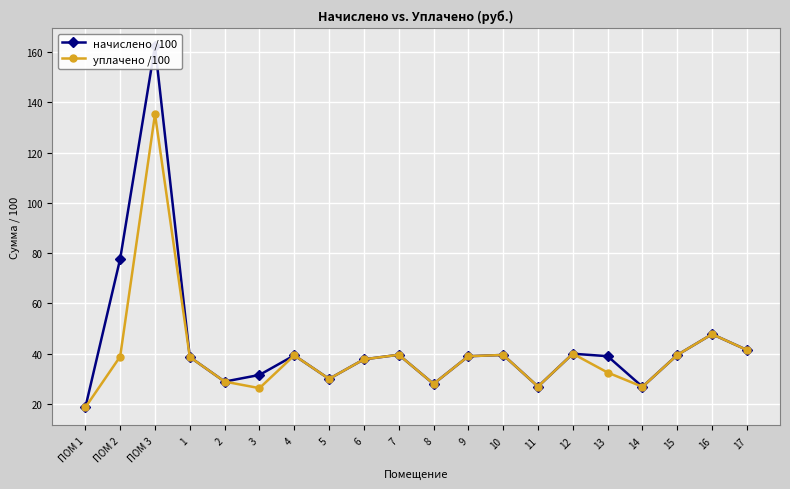

List the labels in order of начислено /100 value, smallest first.

ПОМ 1, 14, 11, 8, 2, 5, 3, 6, 1, 9, 13, 4, 10, 15, 7, 12, 17, 16, ПОМ 2, ПОМ 3